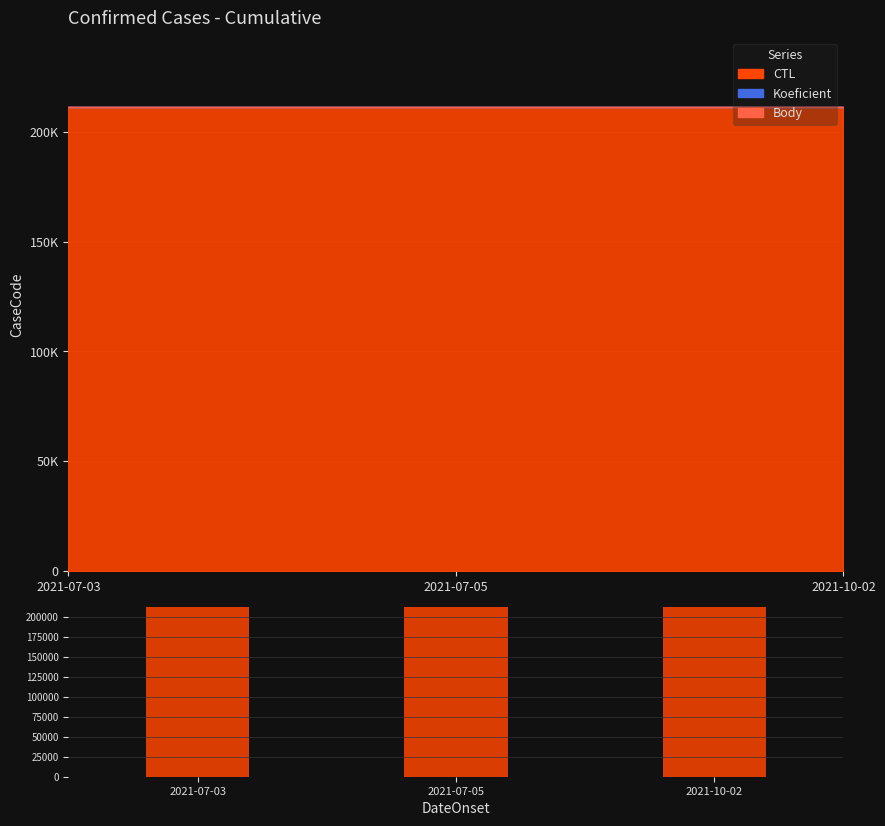

The value of Koeficient at 2021-07-03 is 3. True or false?

False